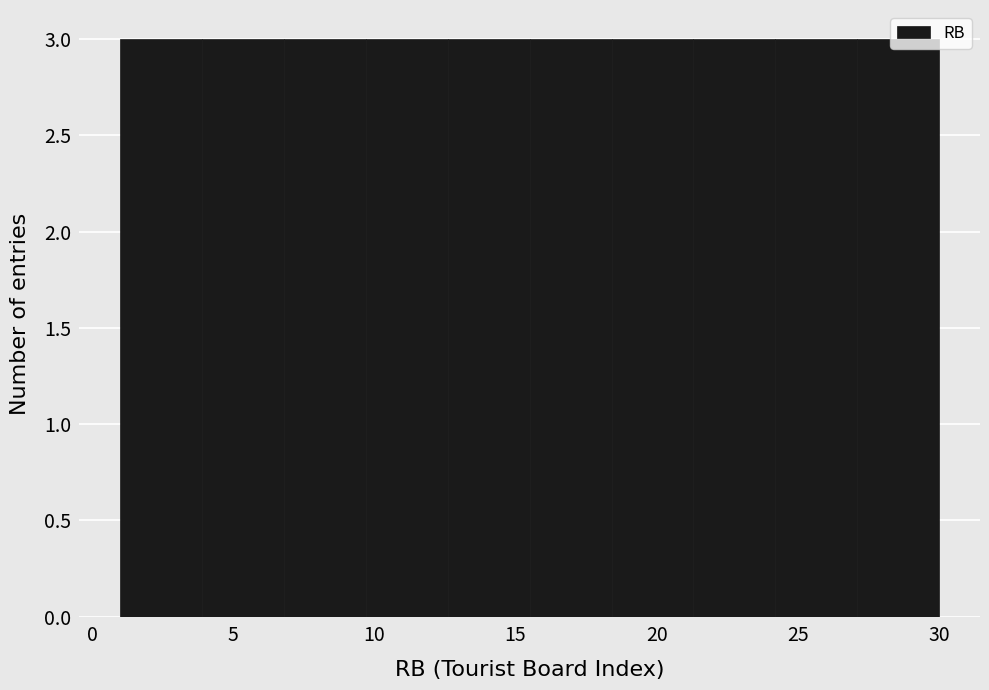

What is the height of the bar covering 6.8 to 9.7 on the x-axis? Neither the bar edges nor the heights are printed on the chart, so give them approximately, as read against the axes.

3